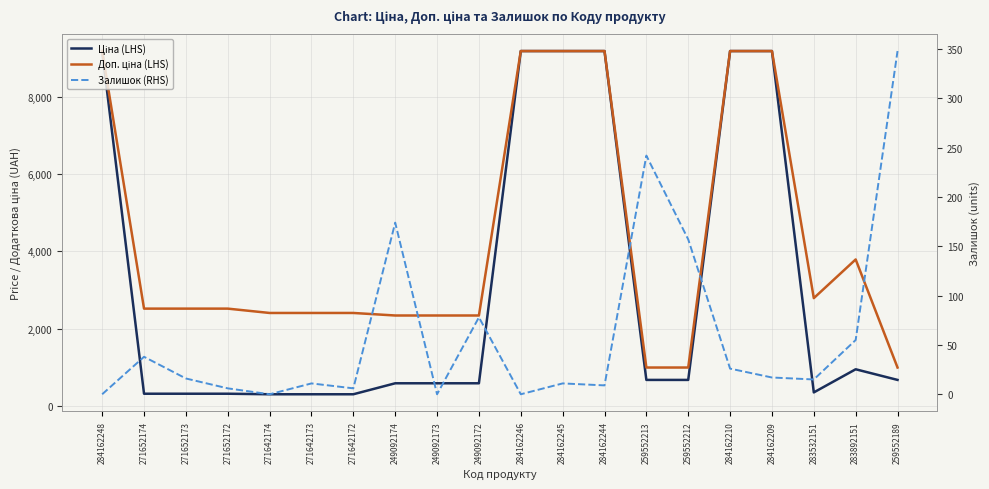

Reading left to right, list all the values displayed in this chart.

Ціна (LHS): 284162248=9185.1	271652174=314.7	271652173=314.7	271652172=314.7	271642174=300.6	271642173=300.6	271642172=300.6	249092174=584.9	249092173=584.9	249092172=584.9	284162246=9185.1	284162245=9185.1	284162244=9185.1	259552213=672.1	259552212=672.1	284162210=9185.1	284162209=9185.1	283532151=348.6	283892151=947.6	259552189=672.1
Доп. ціна (LHS): 284162248=9185.1	271652174=2517.5	271652173=2517.5	271652172=2517.5	271642174=2405.2	271642173=2405.2	271642172=2405.2	249092174=2339.7	249092173=2339.7	249092172=2339.7	284162246=9185.1	284162245=9185.1	284162244=9185.1	259552213=992.7	259552212=992.7	284162210=9185.1	284162209=9185.1	283532151=2789.2	283892151=3790.3	259552189=992.7
Залишок (RHS): 284162248=0.0	271652174=38.0	271652173=16.0	271652172=6.0	271642174=0.0	271642173=11.0	271642172=6.0	249092174=174.0	249092173=0.0	249092172=78.0	284162246=0.0	284162245=11.0	284162244=9.0	259552213=242.0	259552212=157.0	284162210=26.0	284162209=17.0	283532151=15.0	283892151=55.0	259552189=348.0